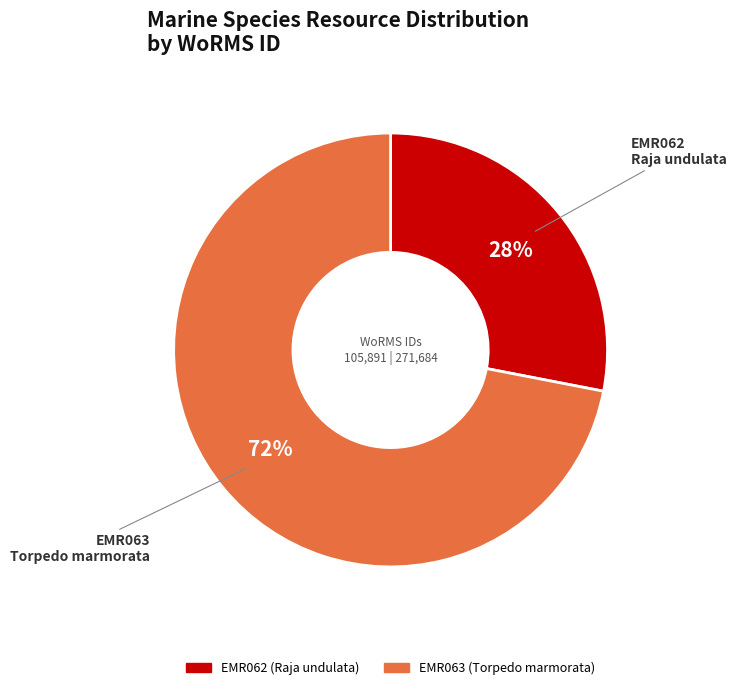

Rank the categories by value from lowest to highest.

EMR062 (Raja undulata), EMR063 (Torpedo marmorata)